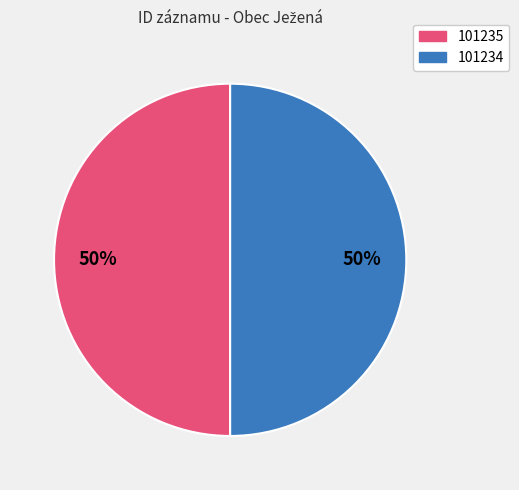

What is the ratio of the value at 101235 to the value at 101234?

1.0